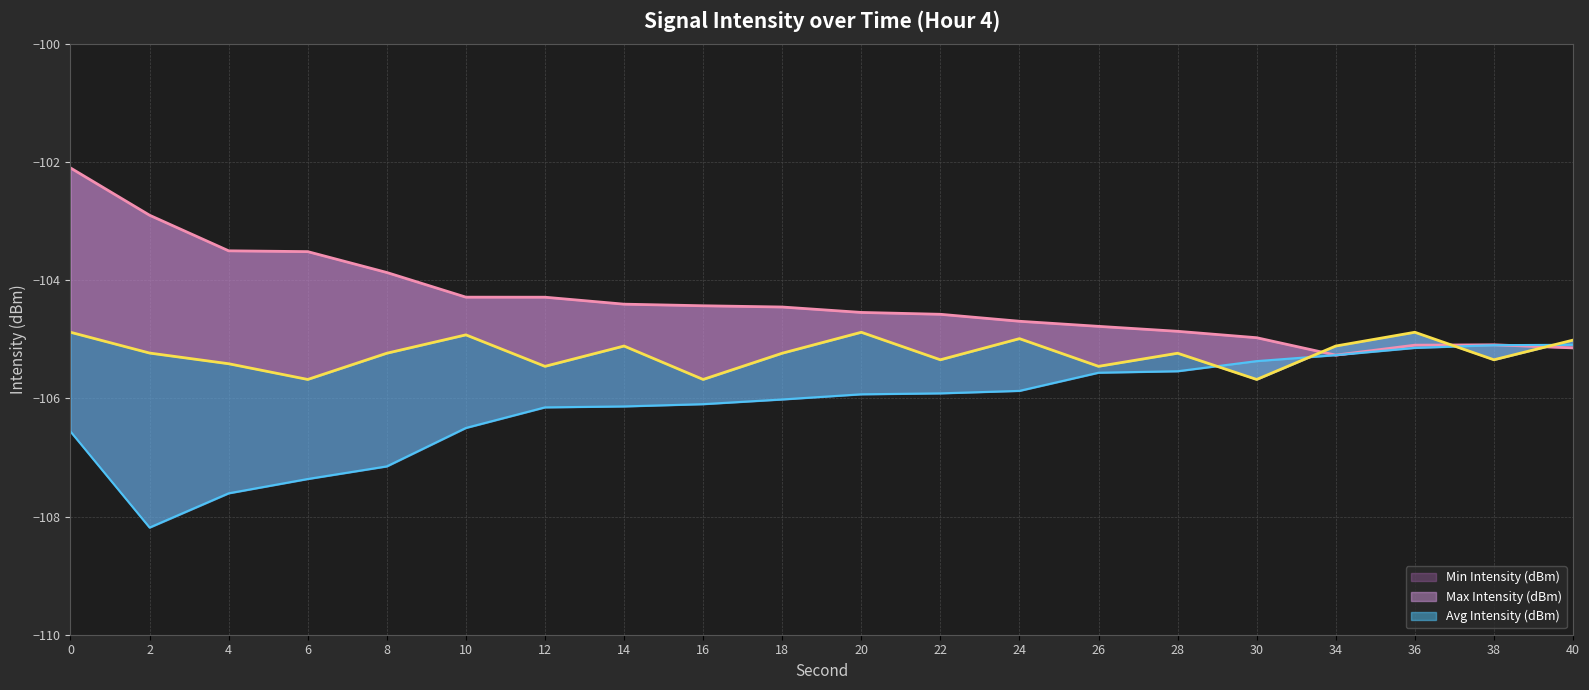

What is the difference between the maximum and minimum values in the Min Intensity (dBm) series?

3.1